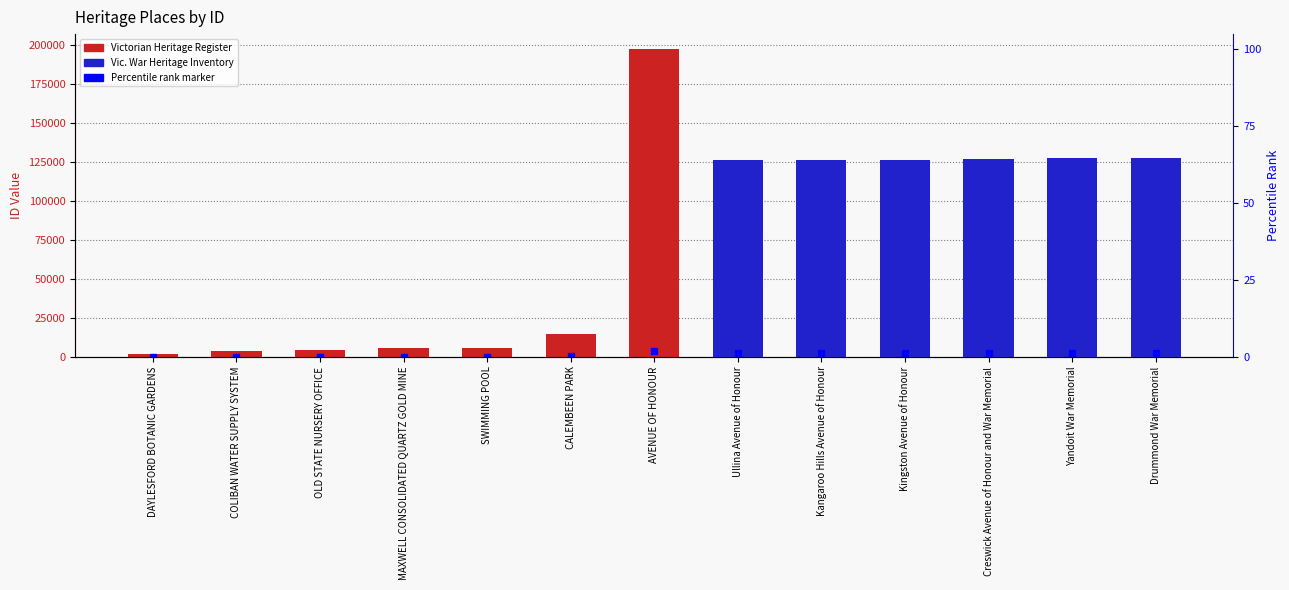

Is it true that Vic. War Heritage Inventory equals 165505 at Kangaroo Hills Avenue of Honour?

False